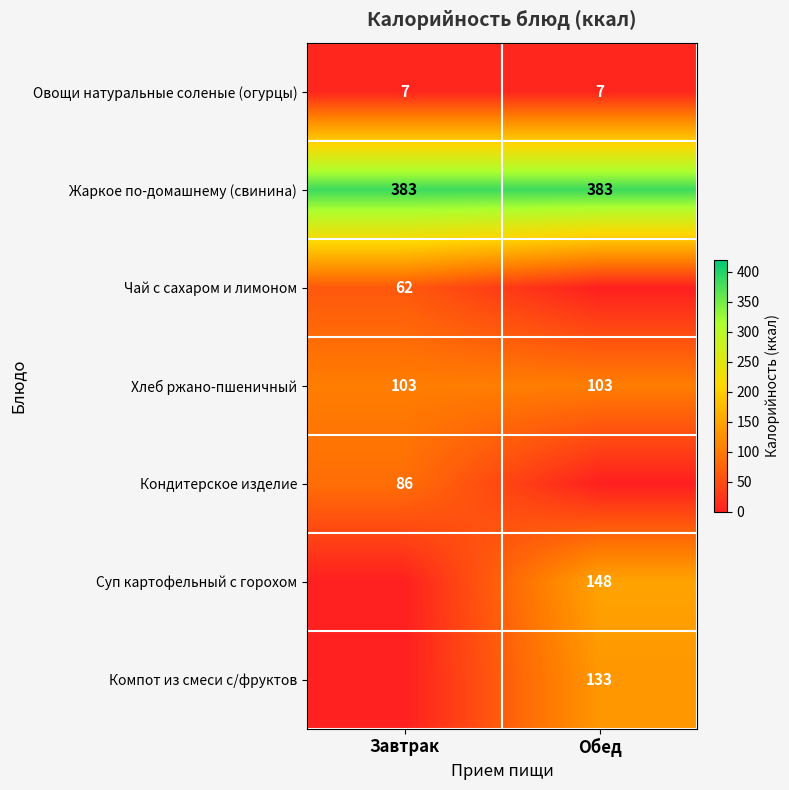

What is the lowest value of the Хлеб ржано-пшеничный series?

103